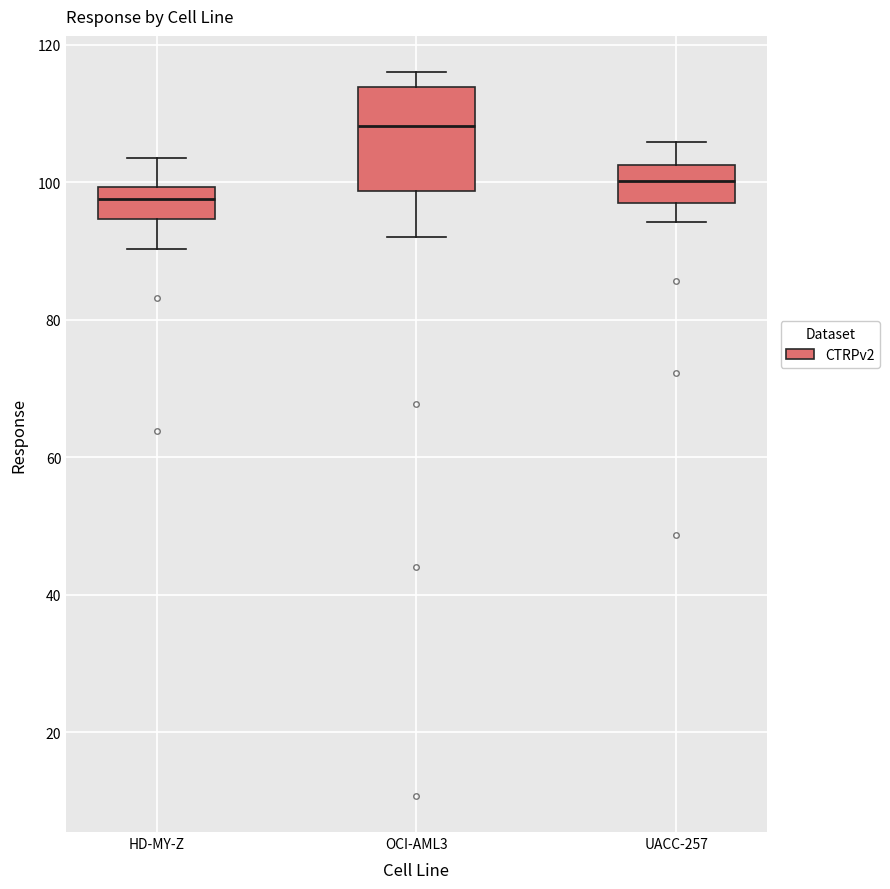

Which box has the highest median line?

OCI-AML3